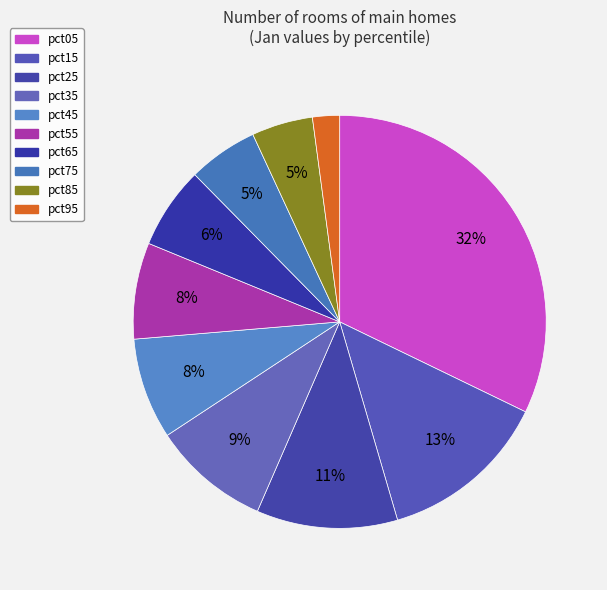

Approximately how many times larger is the value at pct05 compared to pct25?

2.9